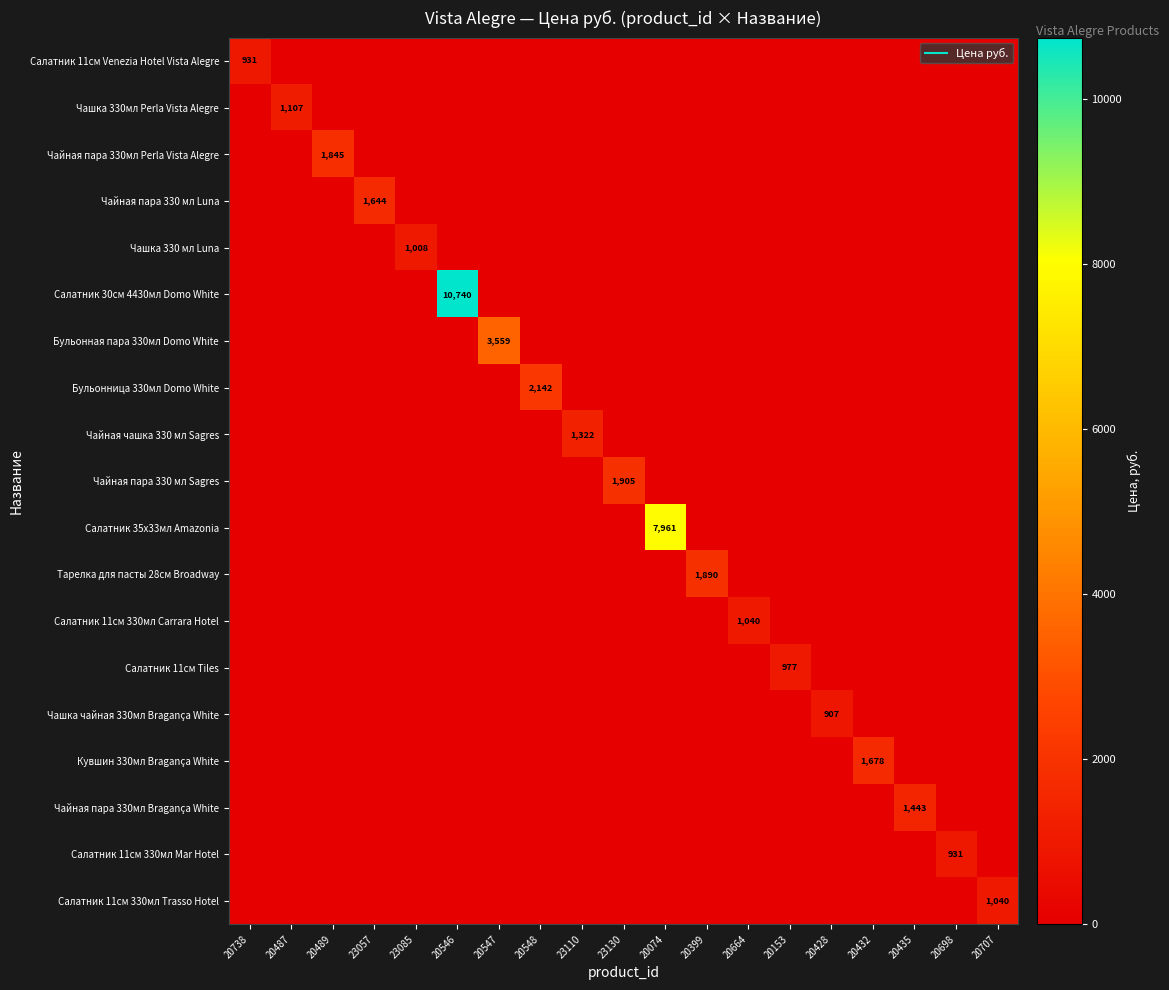

How many positive values does the Салатник 11см Tiles series have?

1